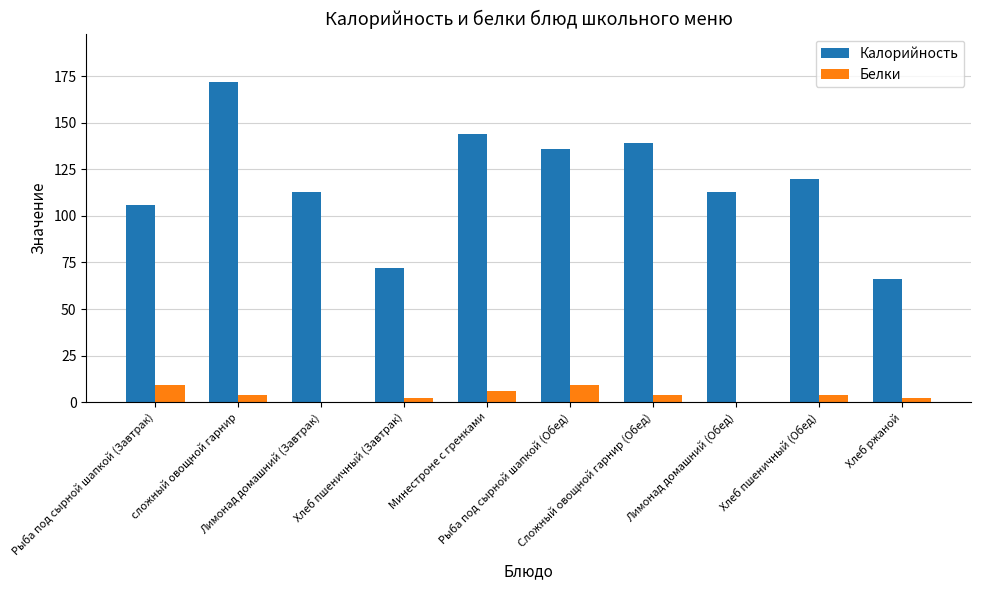

What is the sum of all Белки values?

40